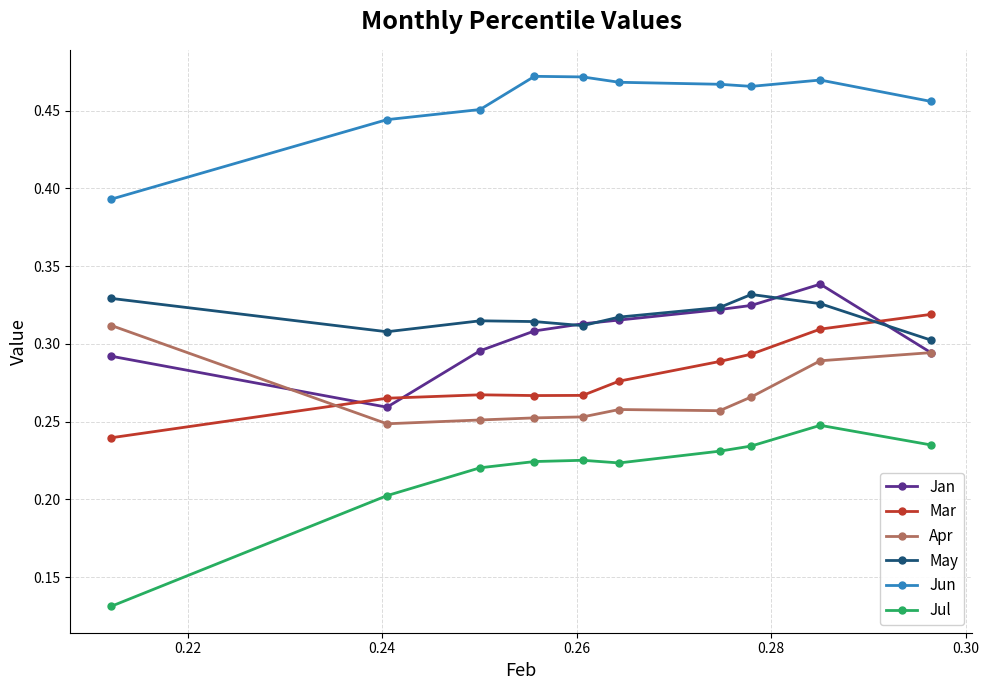

True or false: Mar has more than 2 points higher than both neighbors.

False